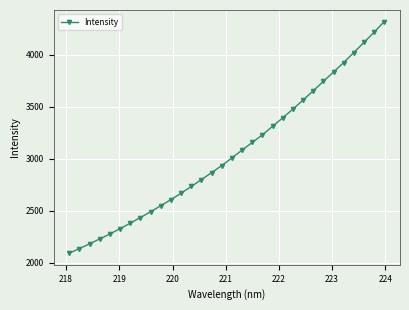

Reading right to left, extract all data points from this chart.

4318.1	4216.0	4117.4	4020.6	3923.7	3832.5	3742.8	3652.4	3562.5	3475.9	3392.2	3310.6	3228.6	3154.9	3081.8	3006.8	2932.8	2864.8	2797.8	2731.7	2666.8	2605.3	2546.7	2488.2	2432.9	2378.8	2326.1	2274.8	2227.4	2179.7	2134.6	2089.6